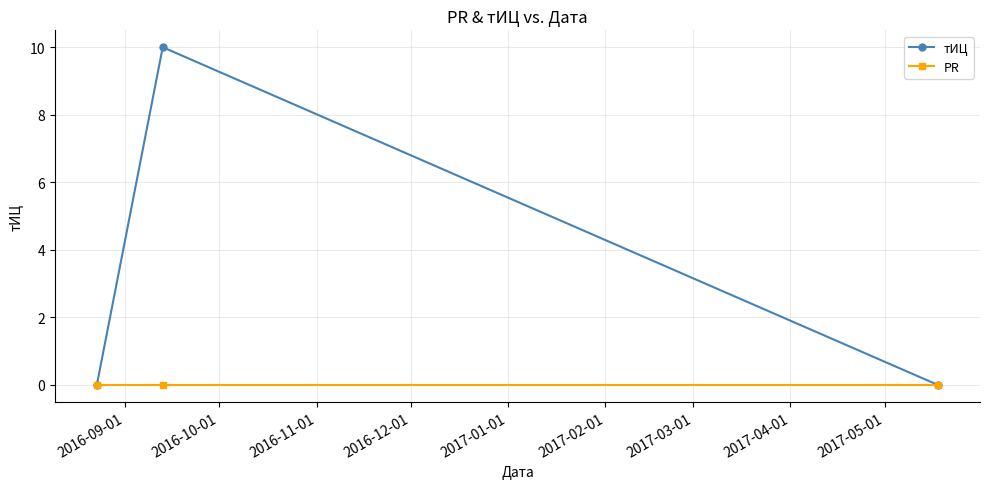

How many series are shown in this chart?

2